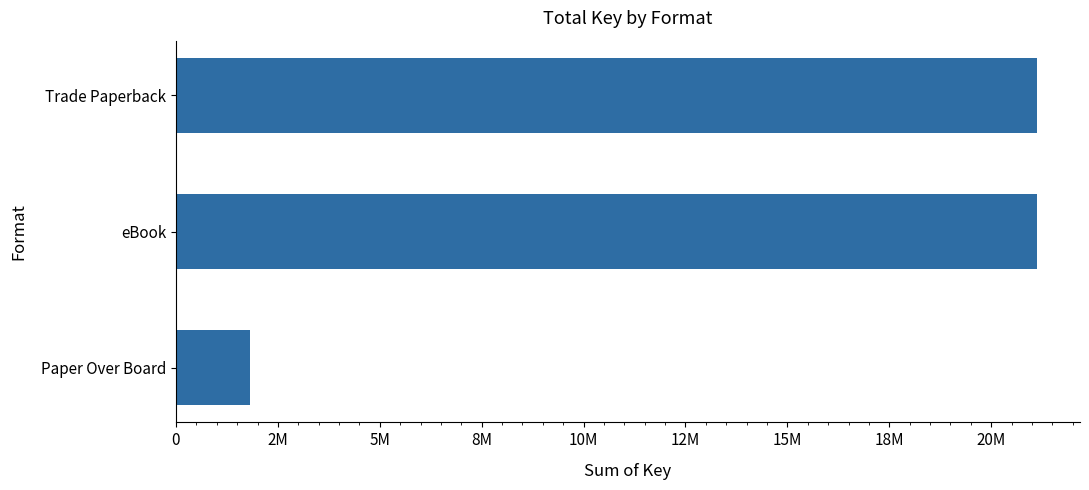

What is the minimum value shown in the chart?

1819005